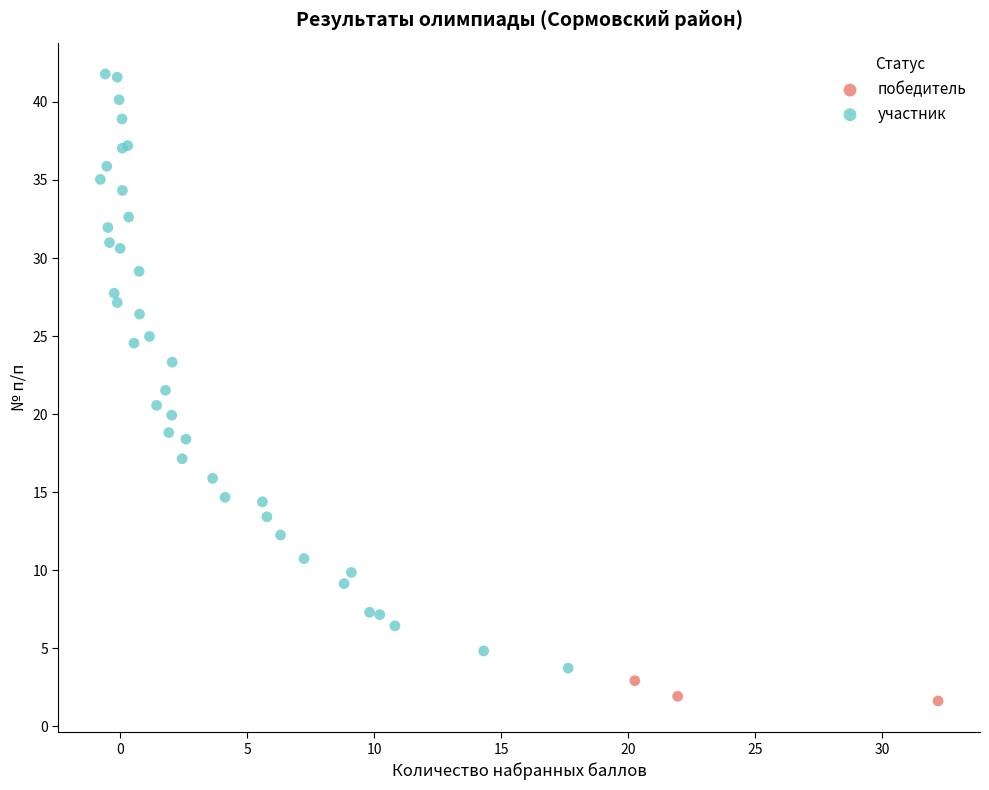

Which series reaches the minimum Y coordinate?

победитель